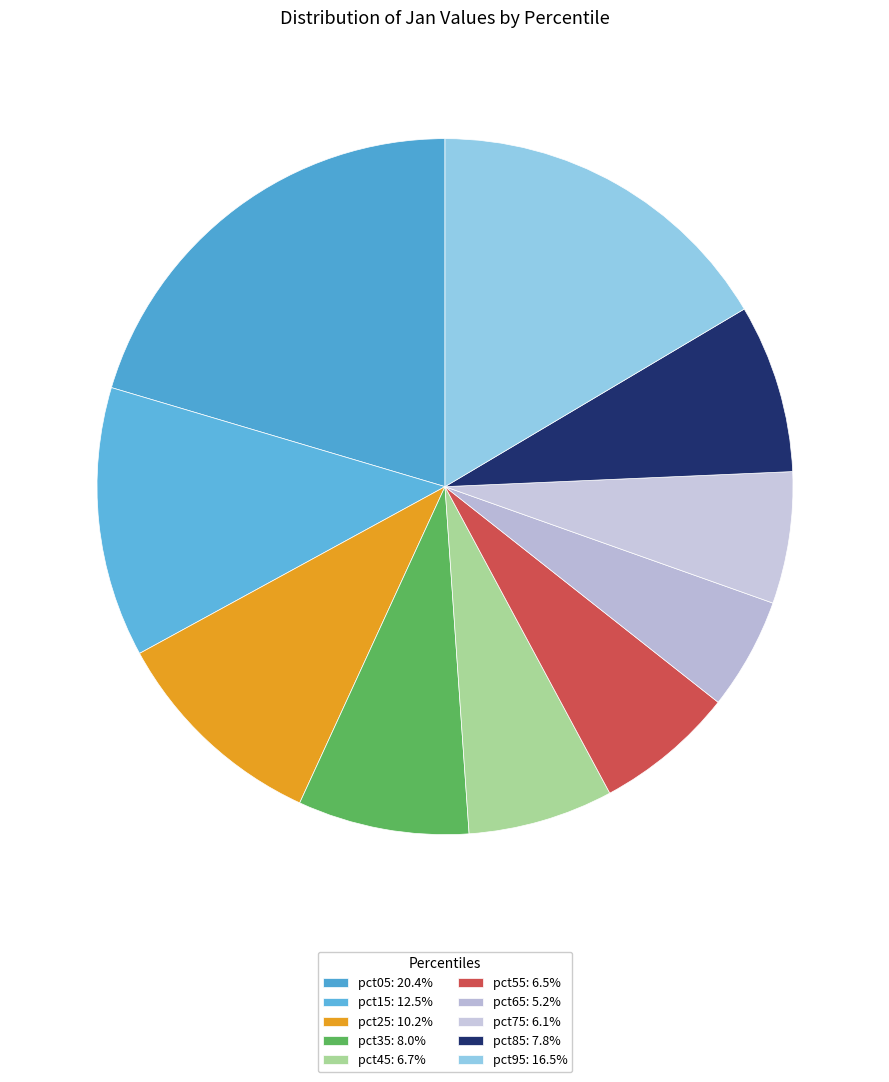

Is pct15 the majority of the pie?

No